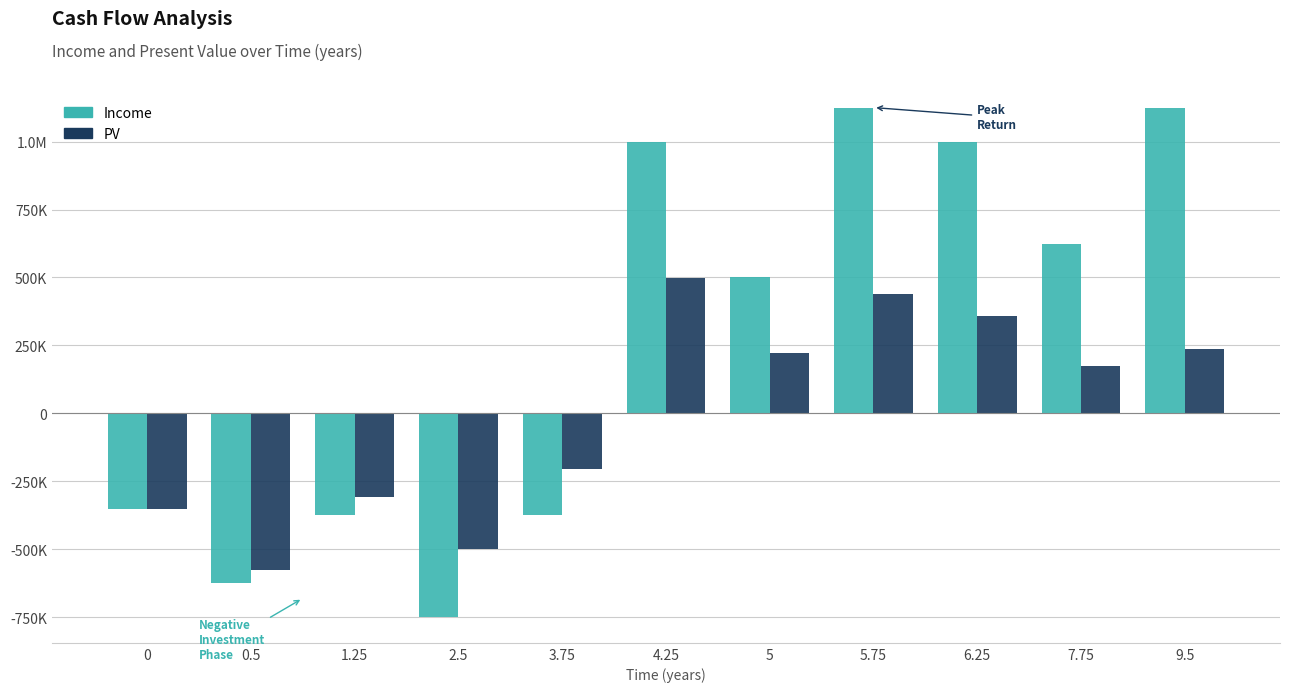

Rank the series by their maximum value, from highest to lowest.

Income, PV